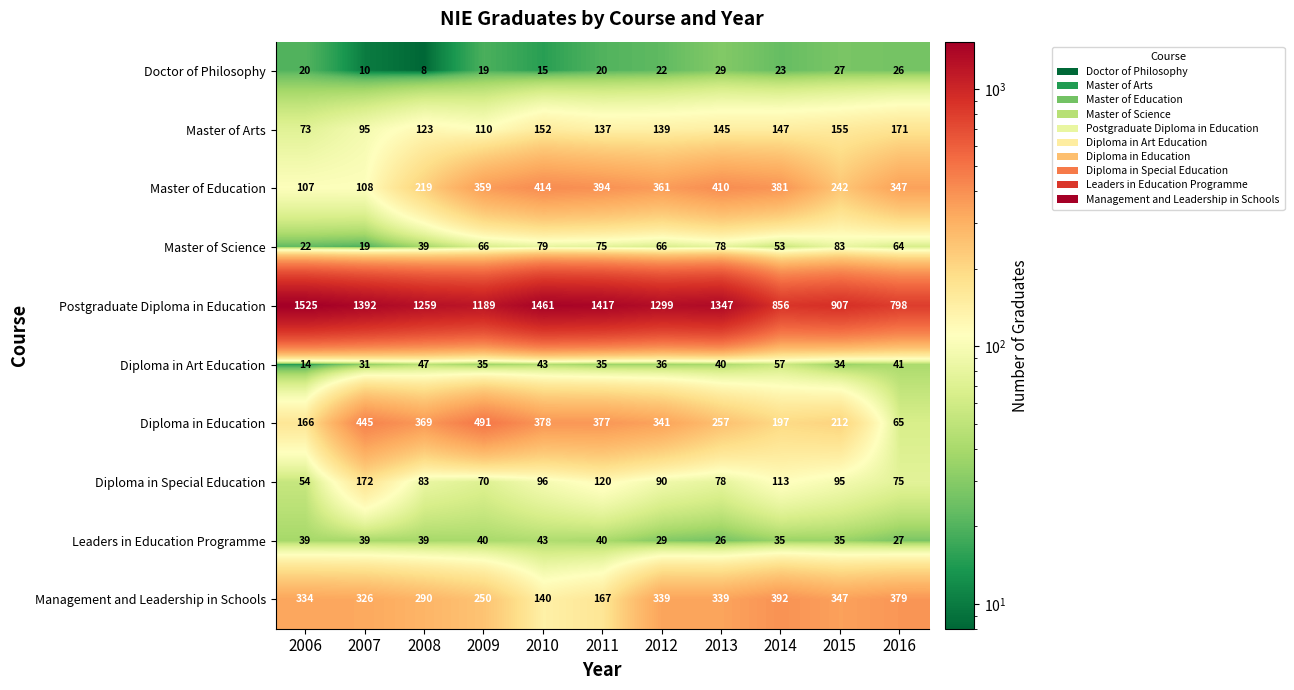

What is the sum of all Diploma in Education values?

3298